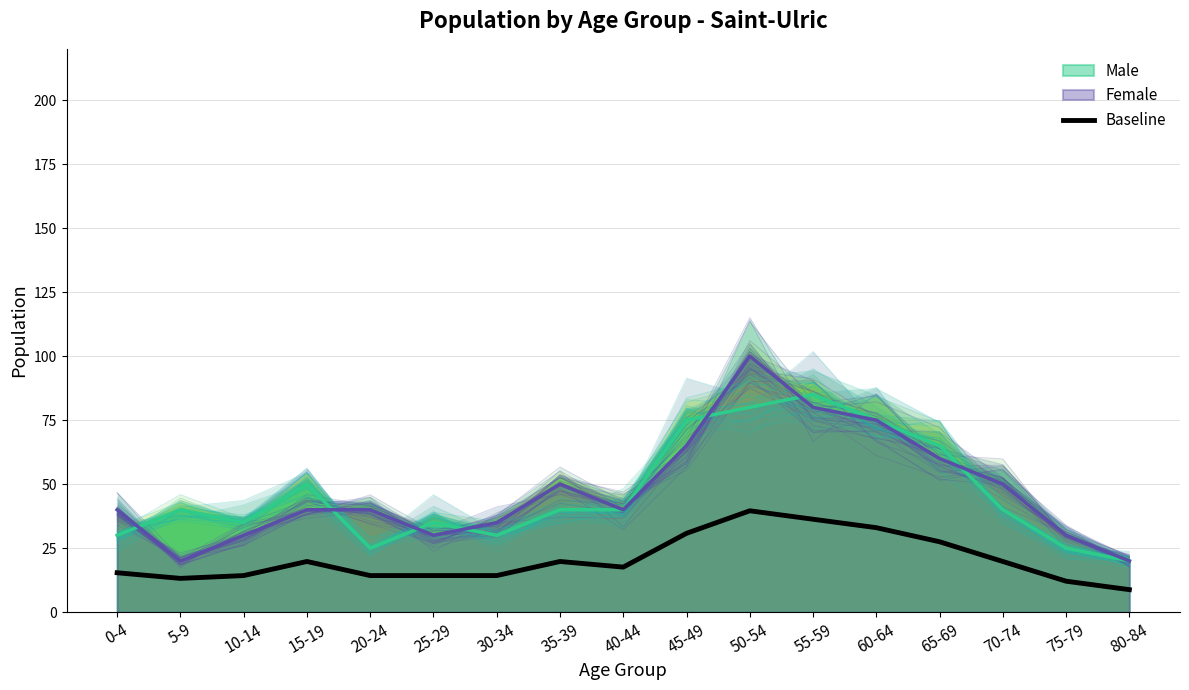

Rank the series by their maximum value, from highest to lowest.

Female, Male, Baseline